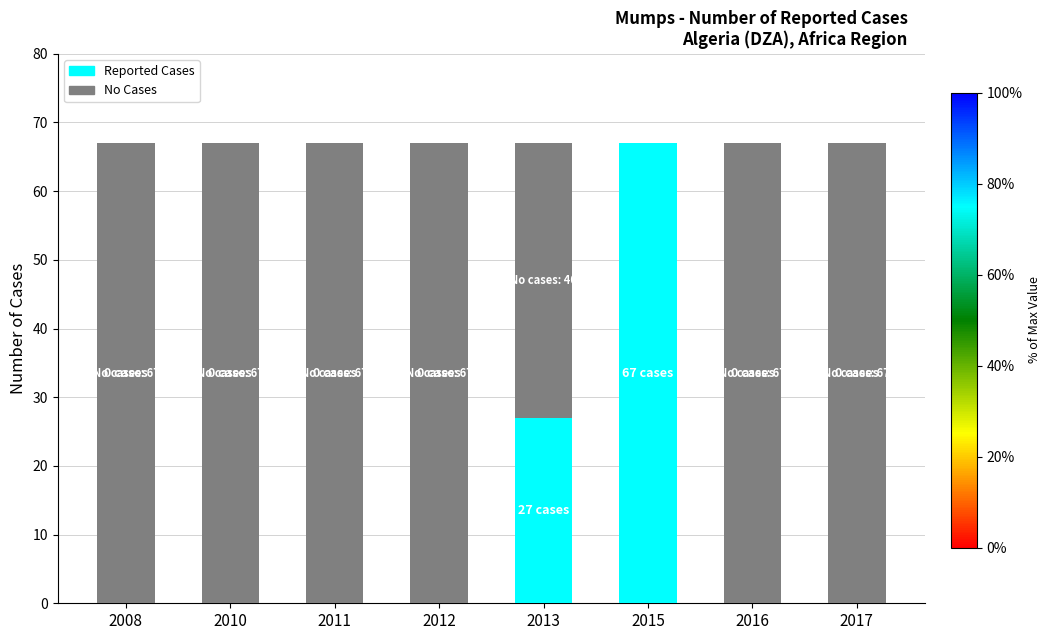

What is the total value across all series at 2008?

67